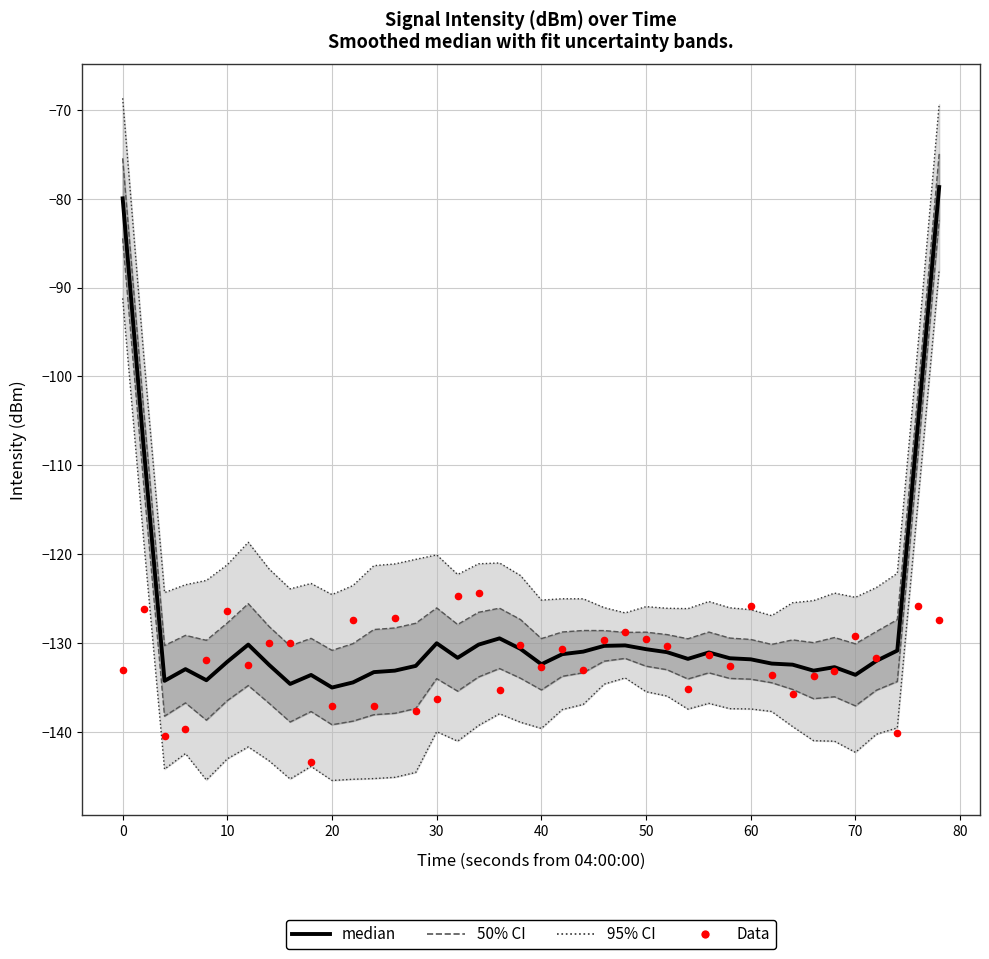

Which series has the largest total across all categories?

median